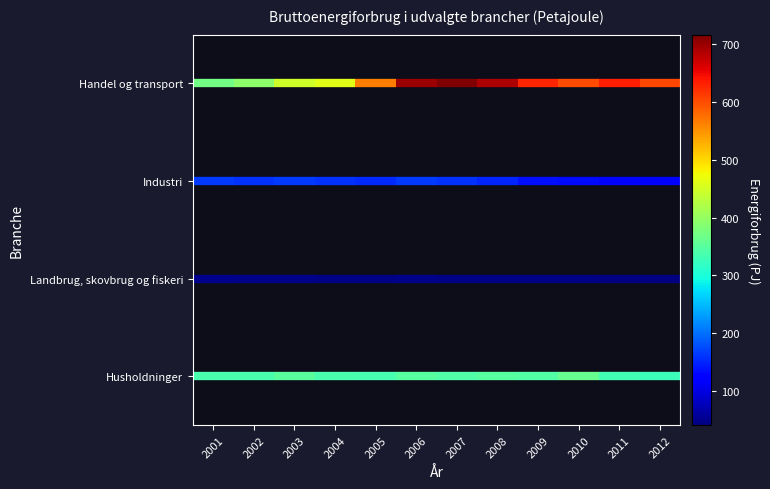

Is the value of Husholdninger at 2001 greater than the value of Handel og transport at 2001?

No